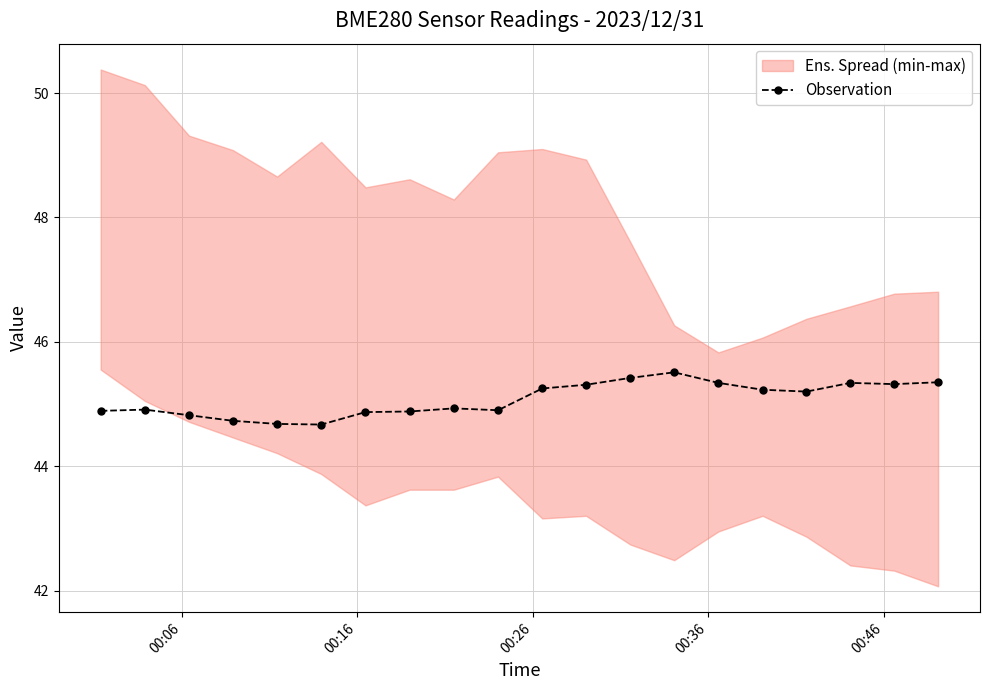

What is the value of the Observation point at the 4th from the left?

44.7